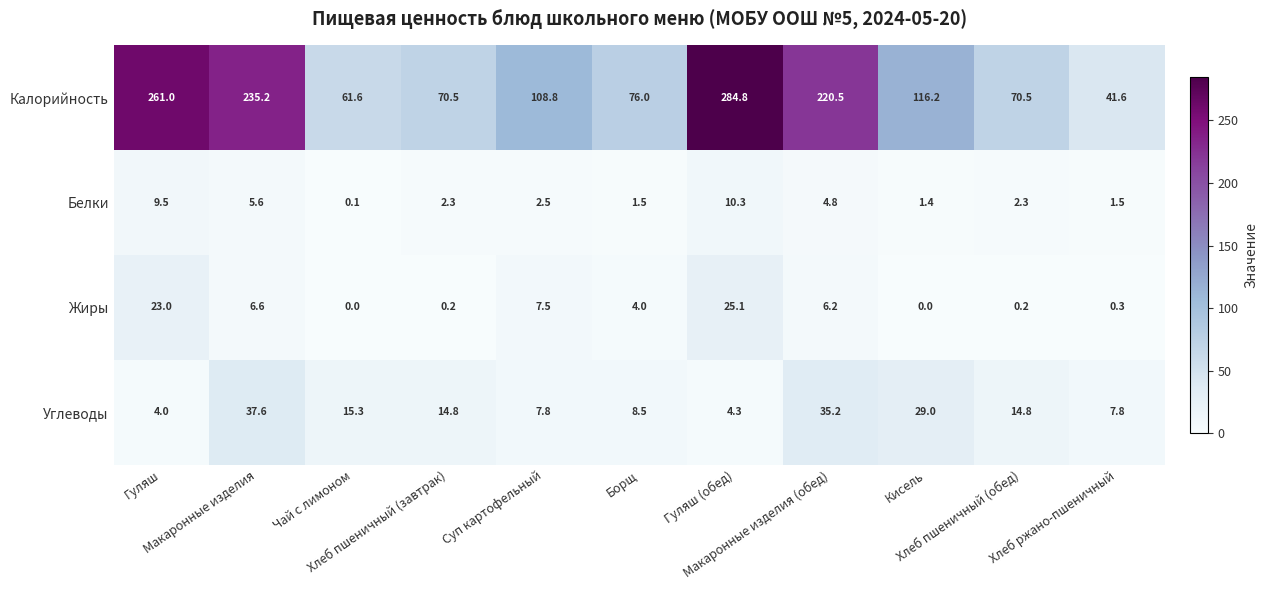

Which series has the largest total across all categories?

Калорийность